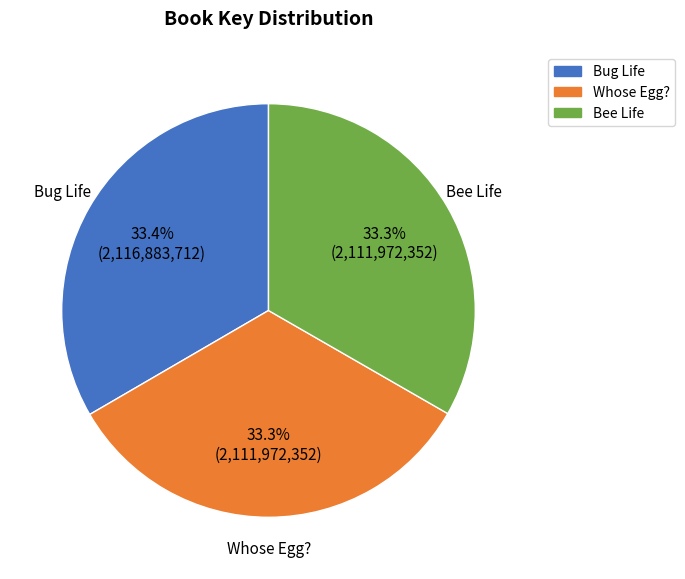

Do Bee Life and Whose Egg? together represent more than half of the pie?

Yes